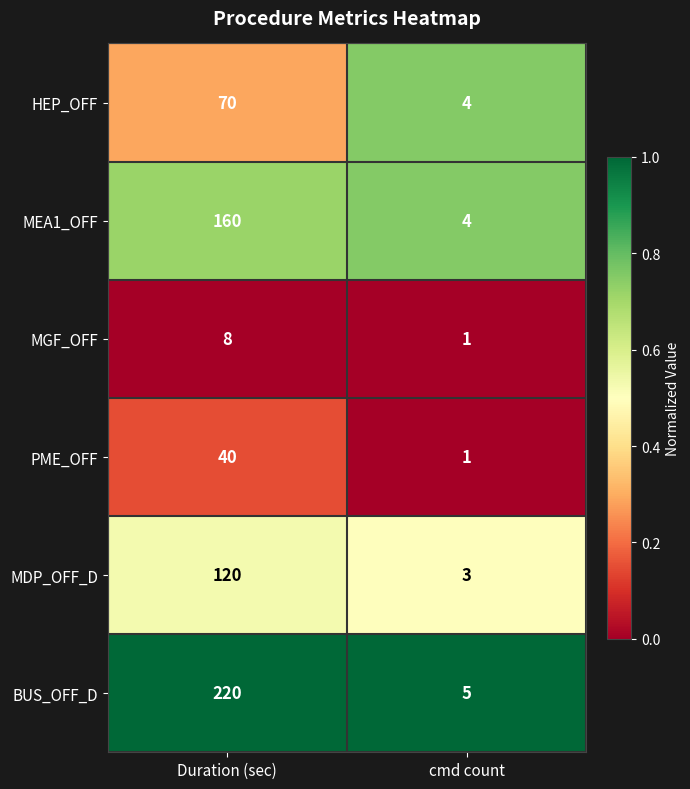

At which label is PME_OFF closest to 20?

cmd count